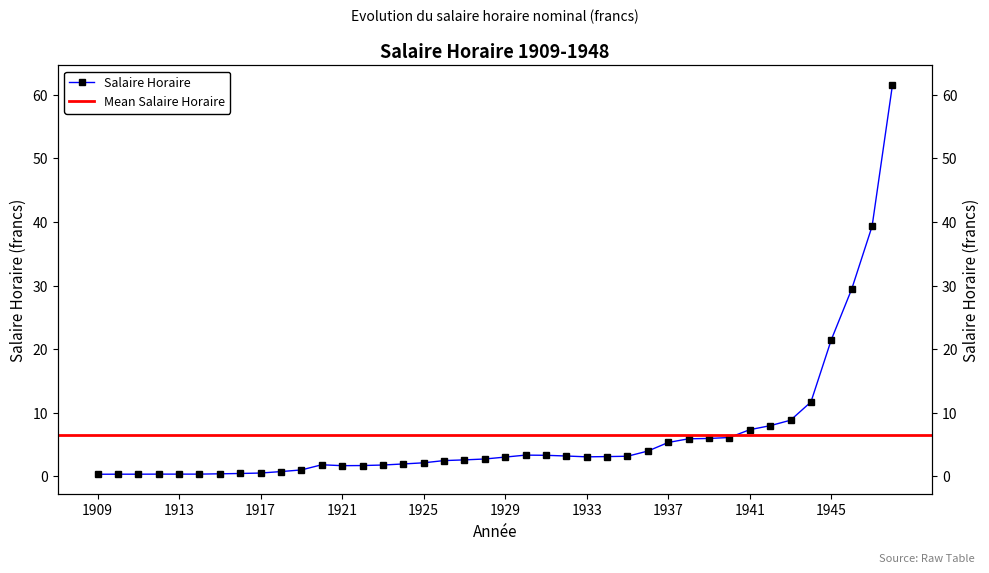

What is the sum of all values?

260.9